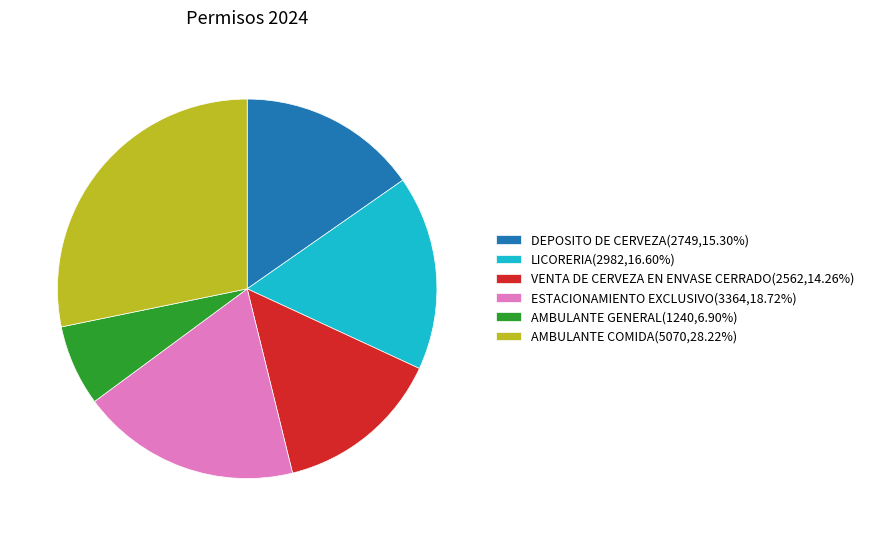

Approximately how many times larger is the value at DEPOSITO DE CERVEZA(2749,15.30%) compared to AMBULANTE COMIDA(5070,28.22%)?

0.5